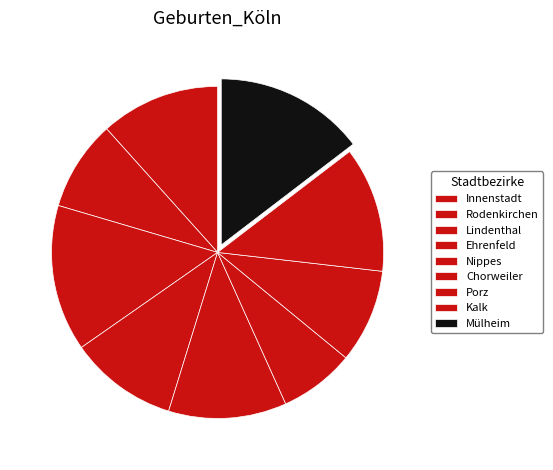

To the nearest percent, what portion does Chorweiler represent?

7%